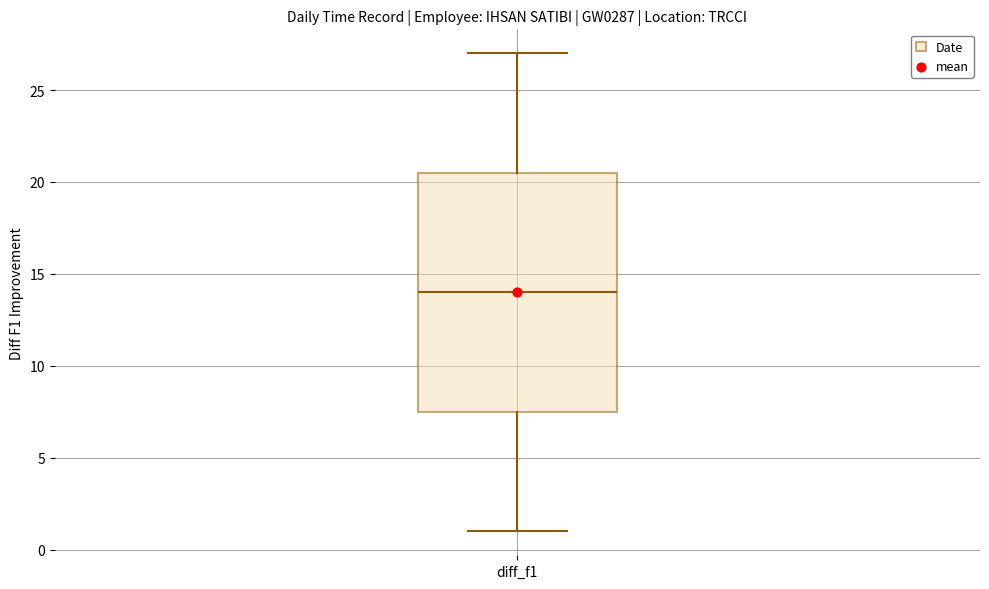

Where does the median line of the box for diff_f1 sit on the y-axis? The values are not printed on the chart, so give them approximately, as read against the axis.

14.0